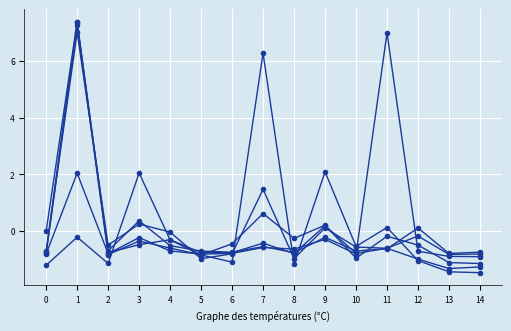

How many series are shown in this chart?

6